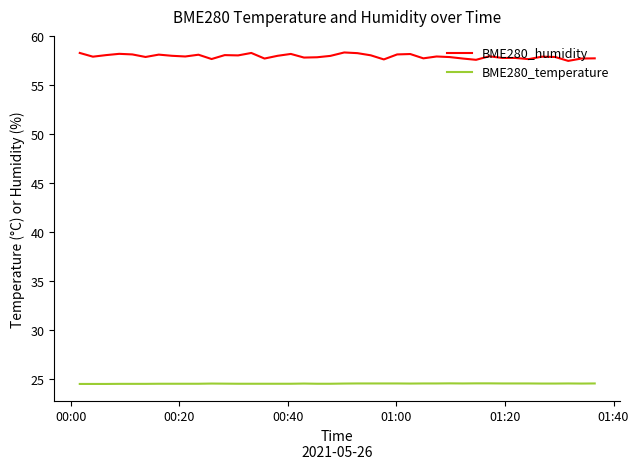

True or false: BME280_temperature and BME280_humidity intersect in this chart.

False